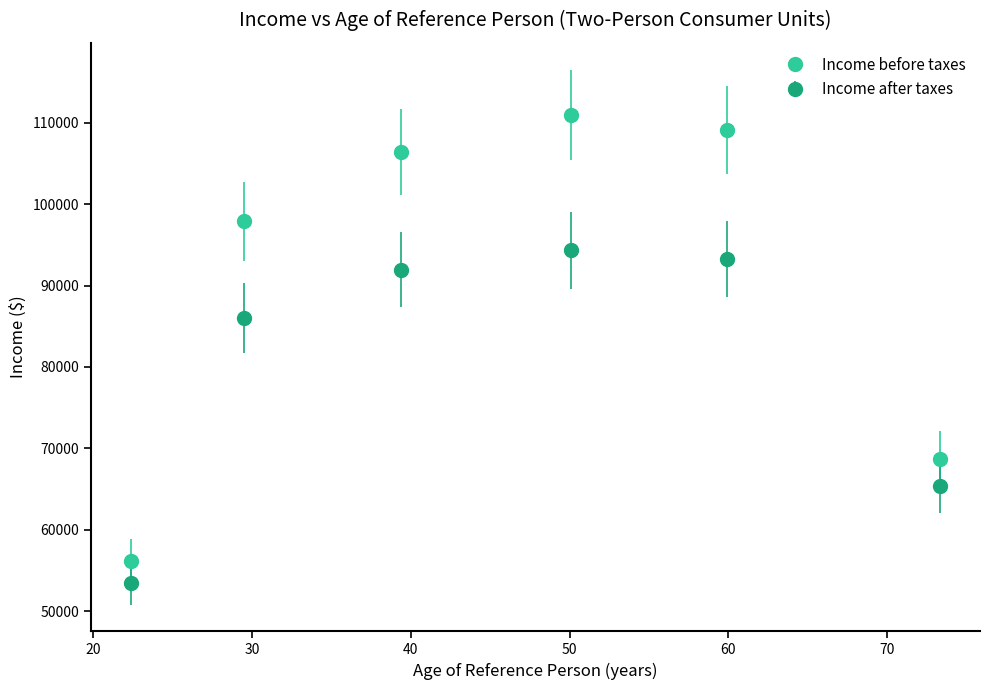

Which series has the largest range (max minus min)?

Income before taxes